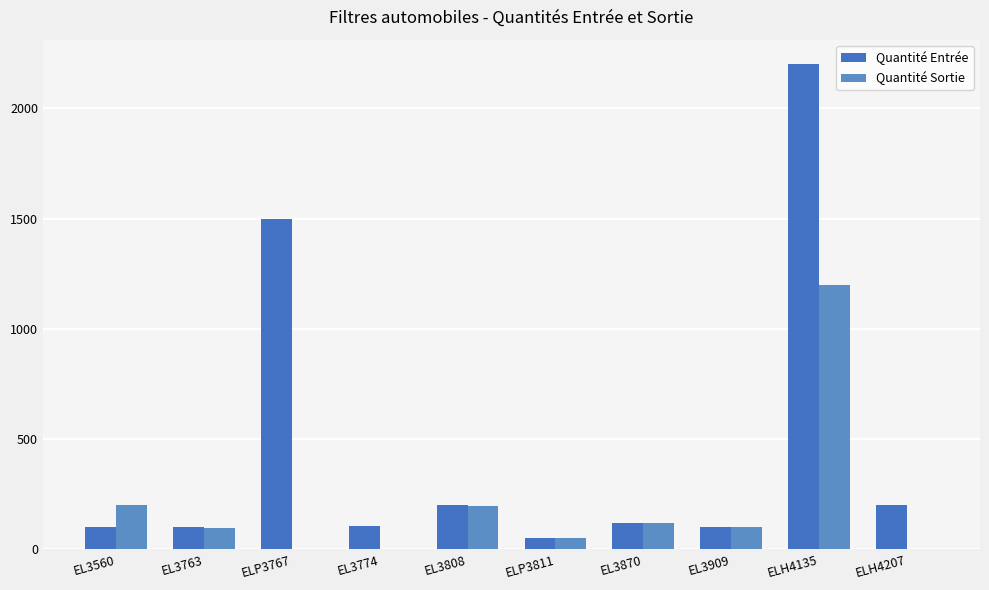

How many groups of bars are there?

10